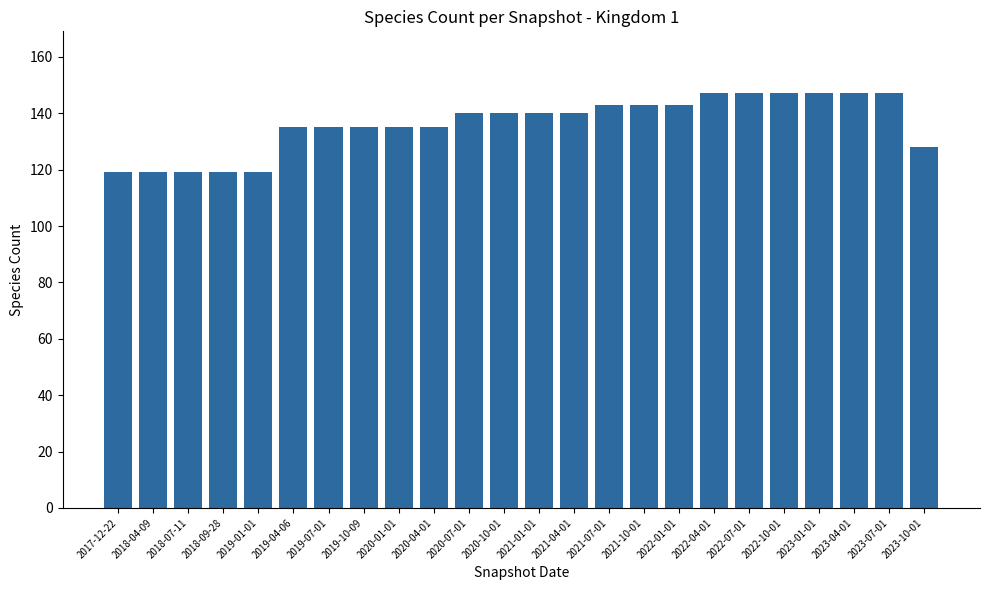

Count the values in the range 135 to 147.

18